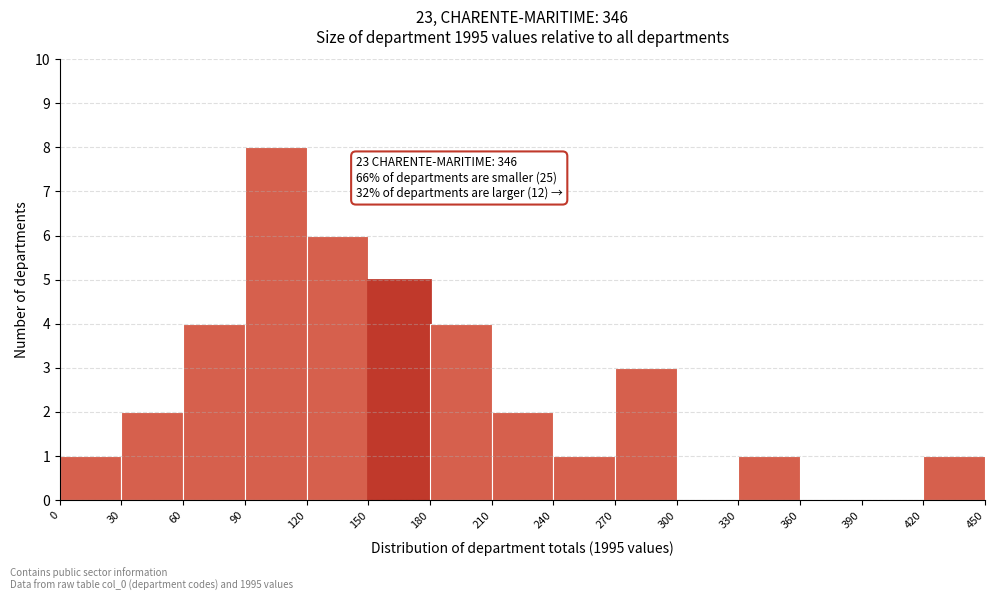

Which range on the x-axis has the tallest bar?

90 to 120